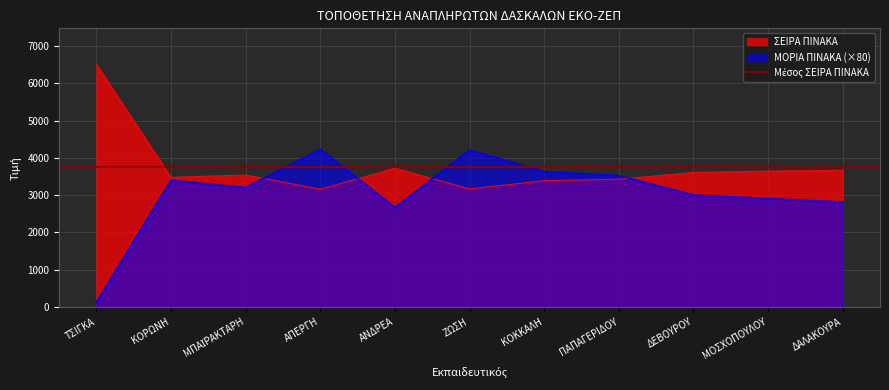

True or false: ΣΕΙΡΑ ΠΙΝΑΚΑ and ΜΟΡΙΑ ΠΙΝΑΚΑ (×80) intersect in this chart.

True